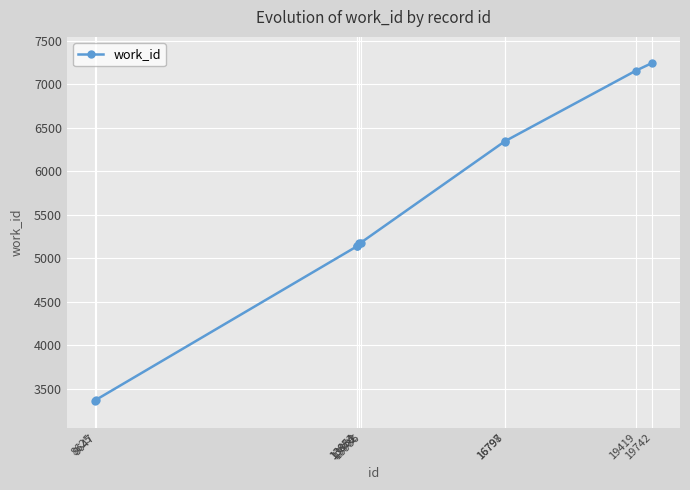

How many categories are shown in the chart?

10